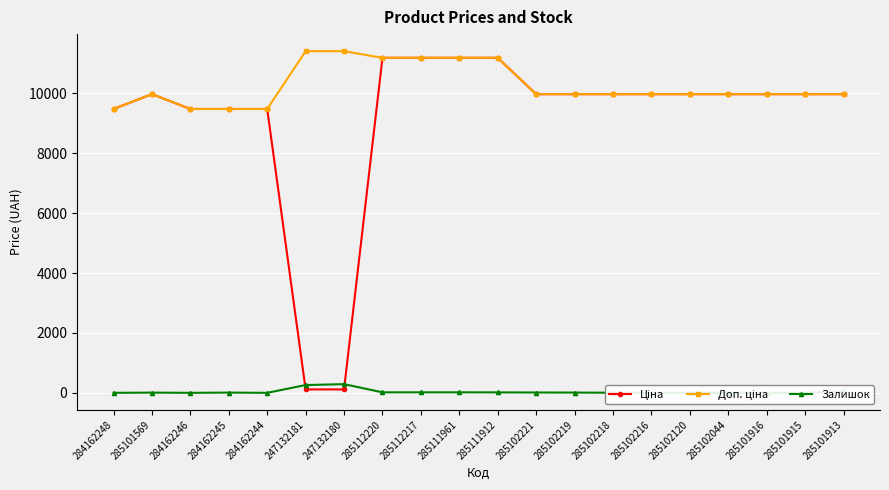

At 285111961, list the series in order from largest to smallest.

Ціна, Доп. ціна, Залишок